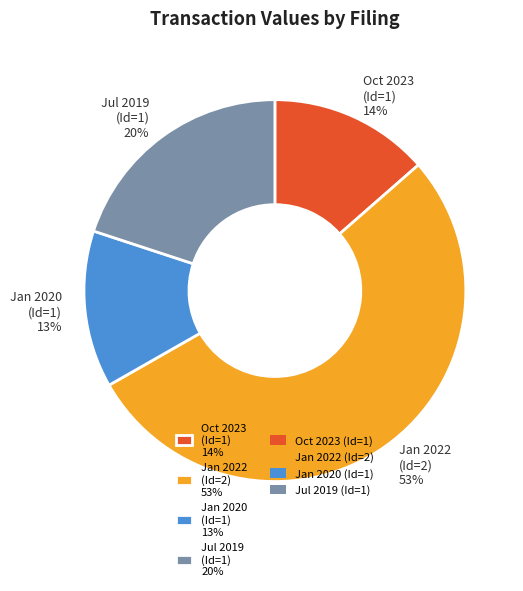

Which category has the biggest portion of the pie?

Jan 2022 (Id=2) 53%